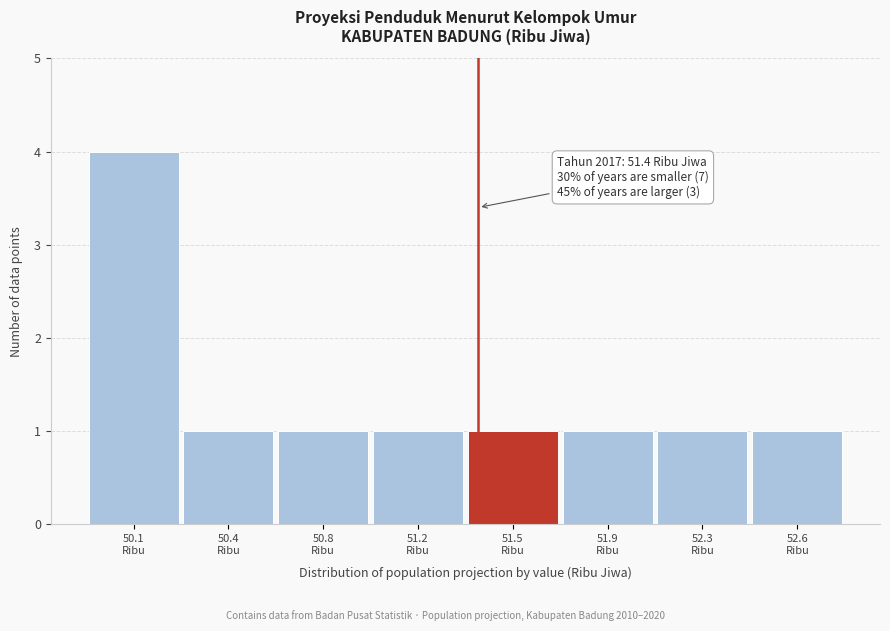

Reading left to right, extract all data points from this chart.

4	1	1	1	1	1	1	1